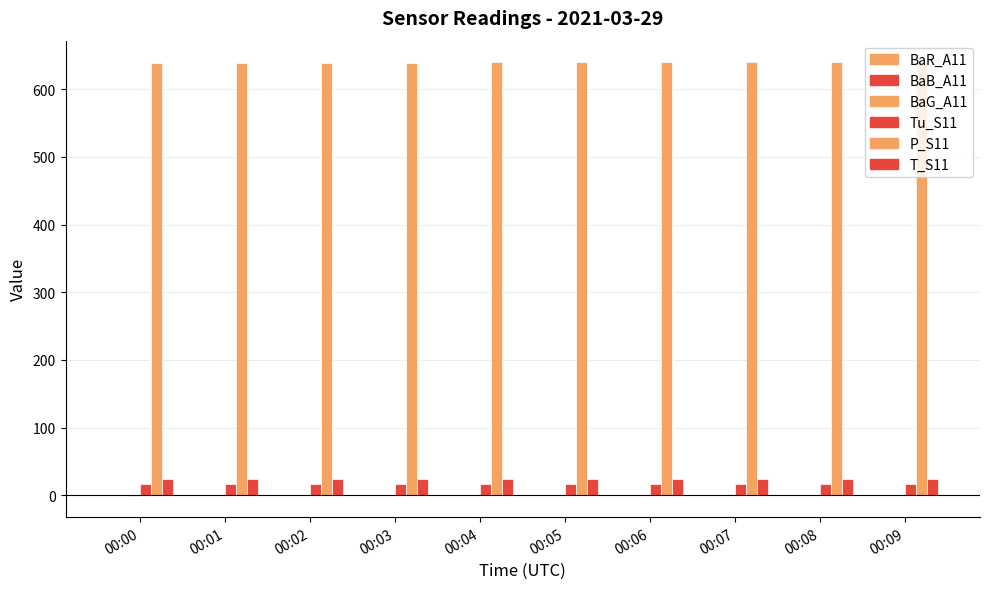

At which label does Tu_S11 first exceed 17?

00:04